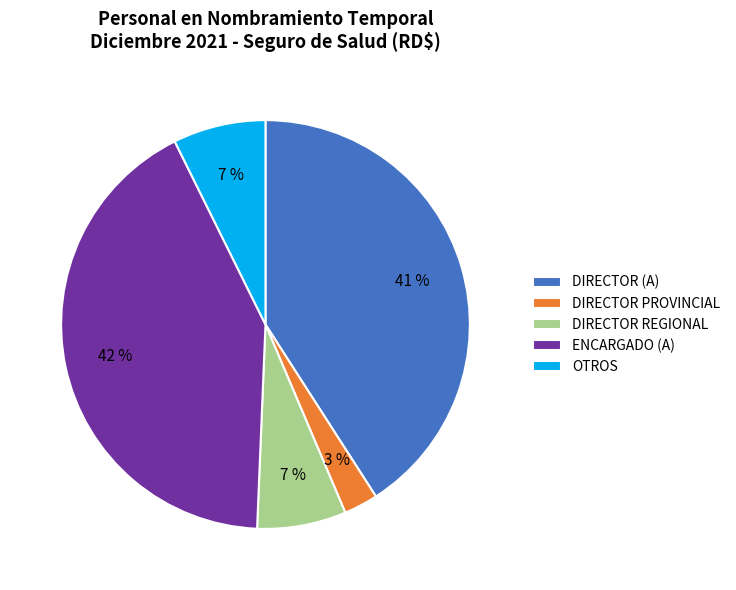

What is the largest slice in the pie chart?

ENCARGADO (A)